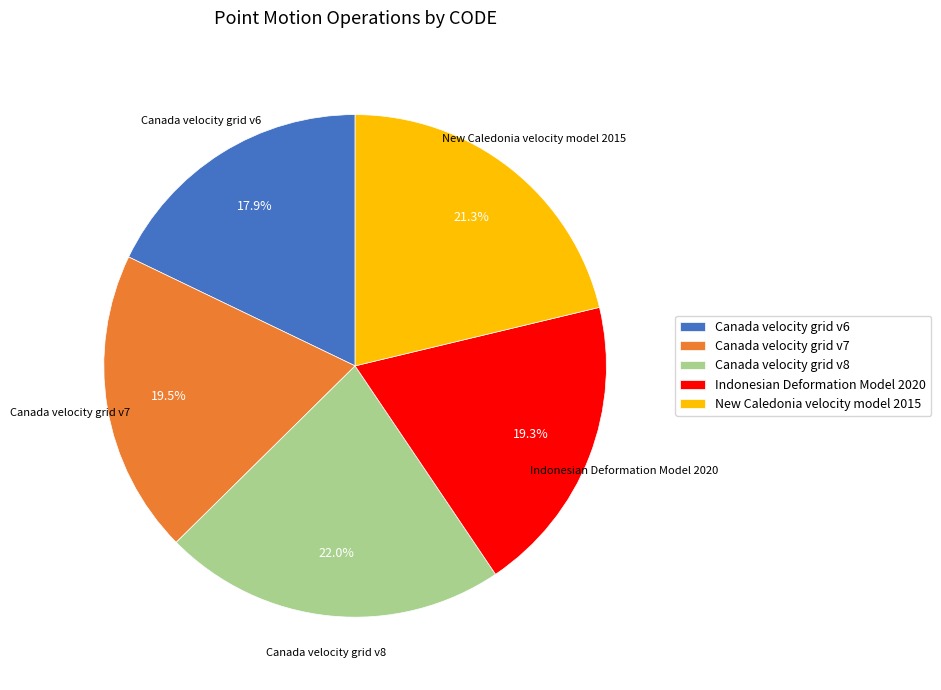

Count the number of slices in the pie.

5